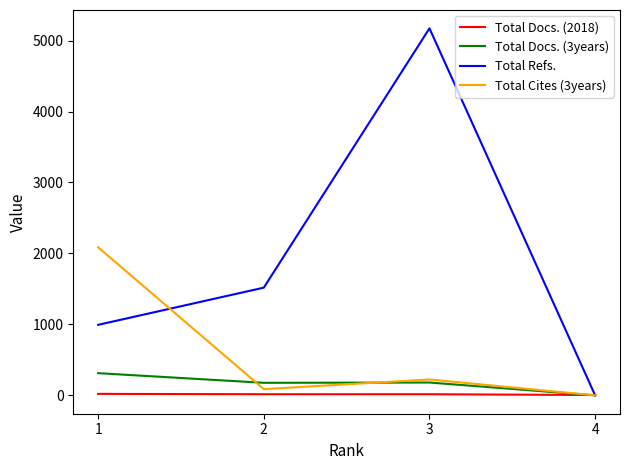

At which category is the sum across all series the highest?

3